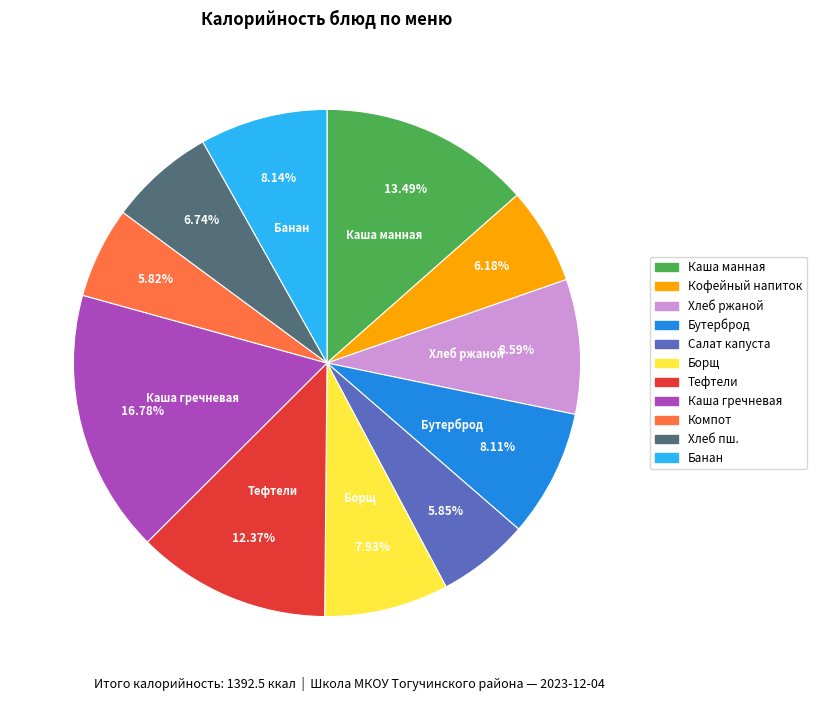

Is there a majority slice in this chart?

No